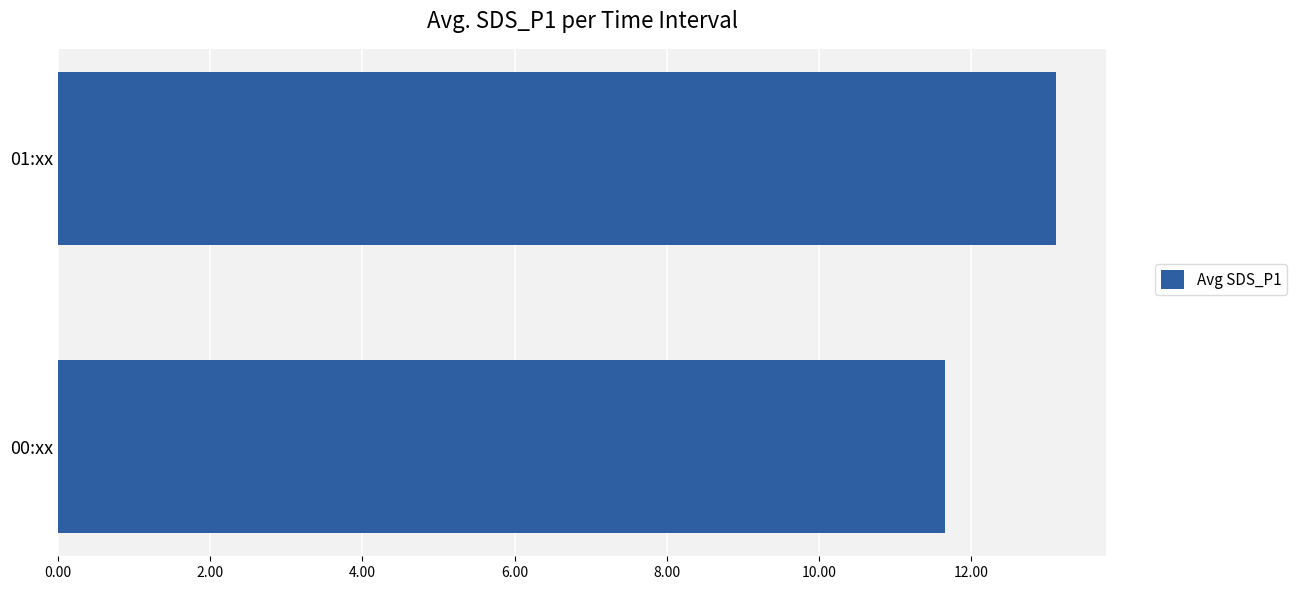

What is the maximum value shown in the chart?

13.1